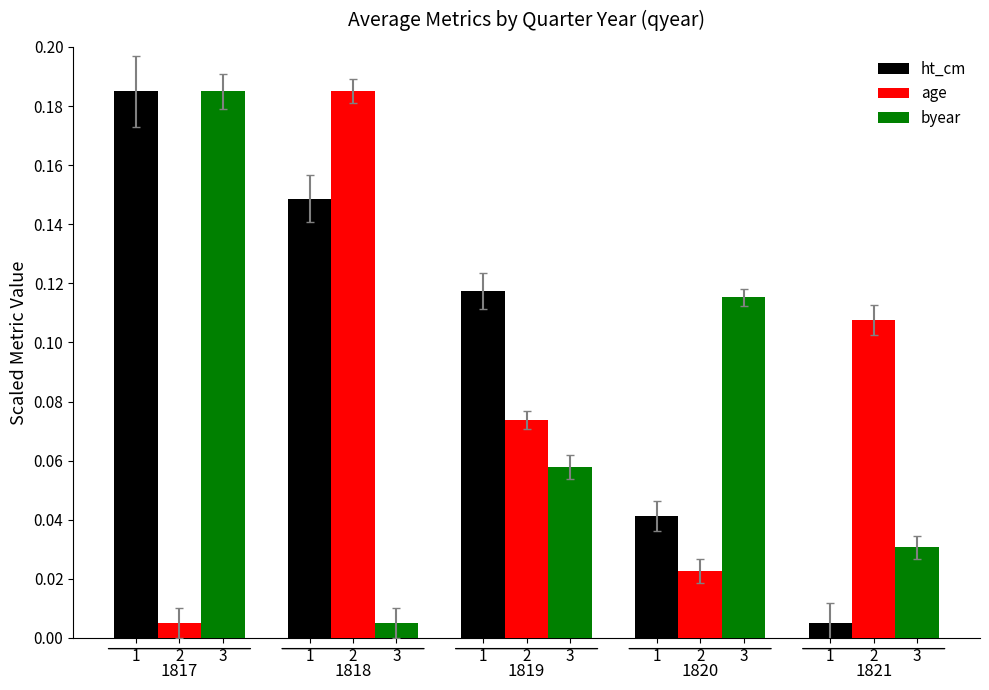

How many bars are there in total?

15